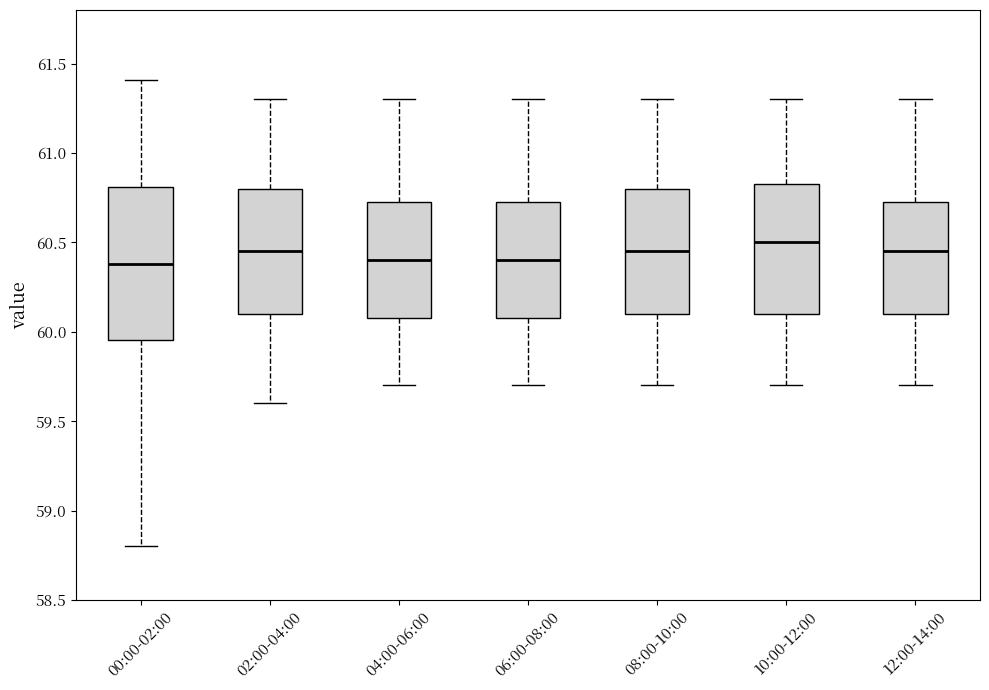

Comparing the boxes themselves (not the whiskers), which one is the tallest?

00:00-02:00